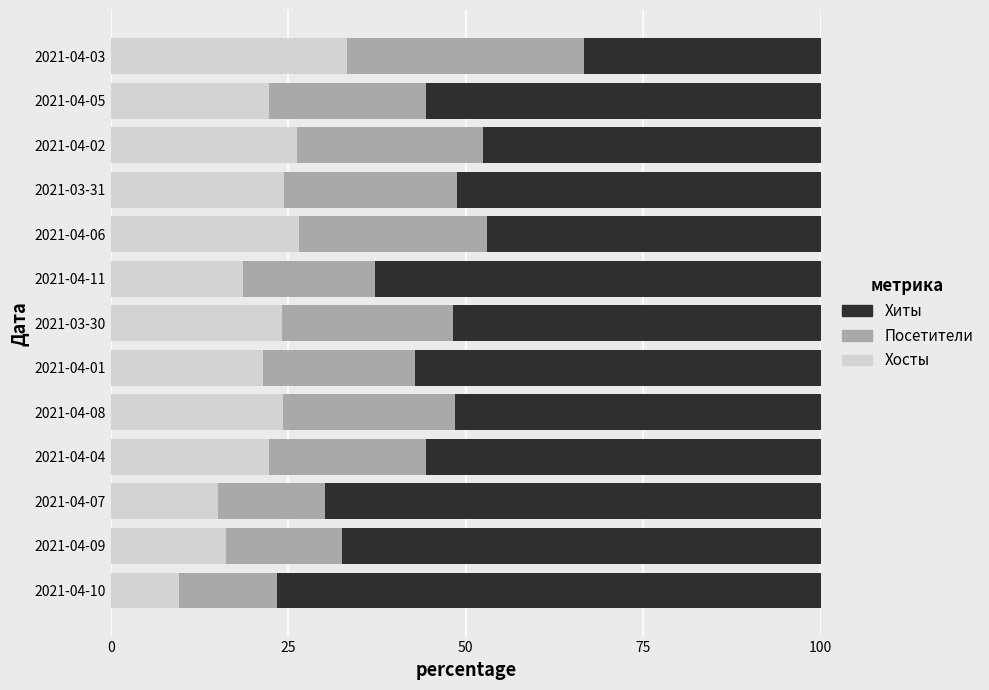

The Хосты series shows 24.1 at 2021-03-30. True or false?

True